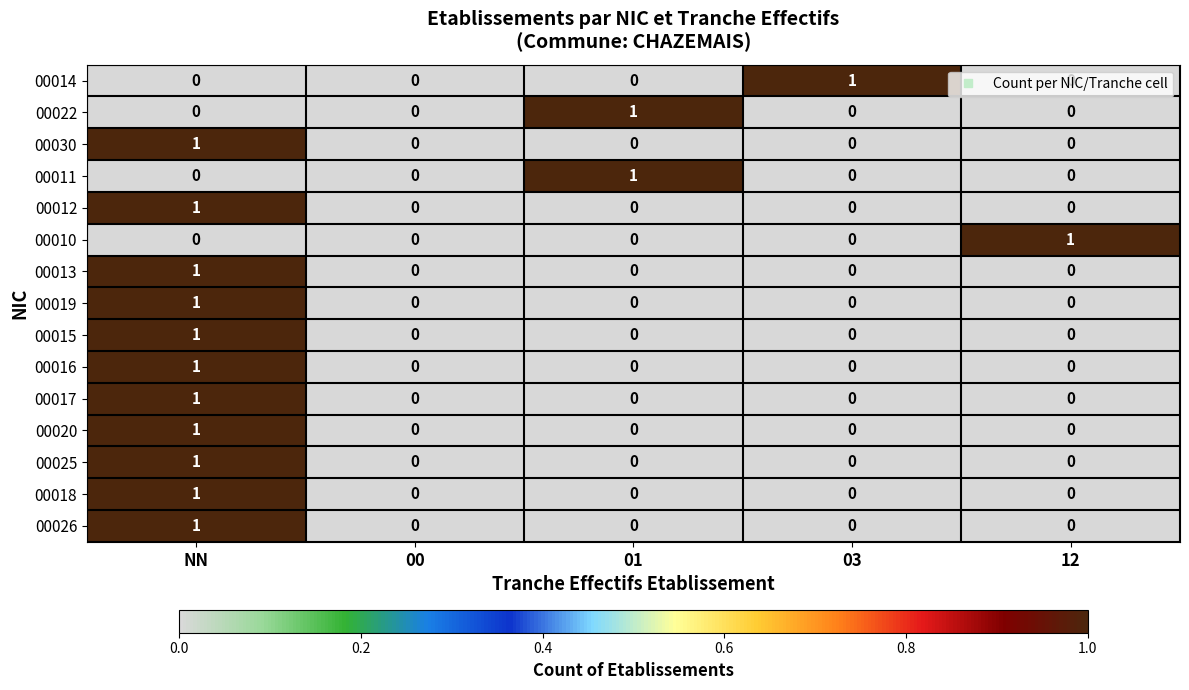

Count the 00013 values in the range 0 to 1.

5